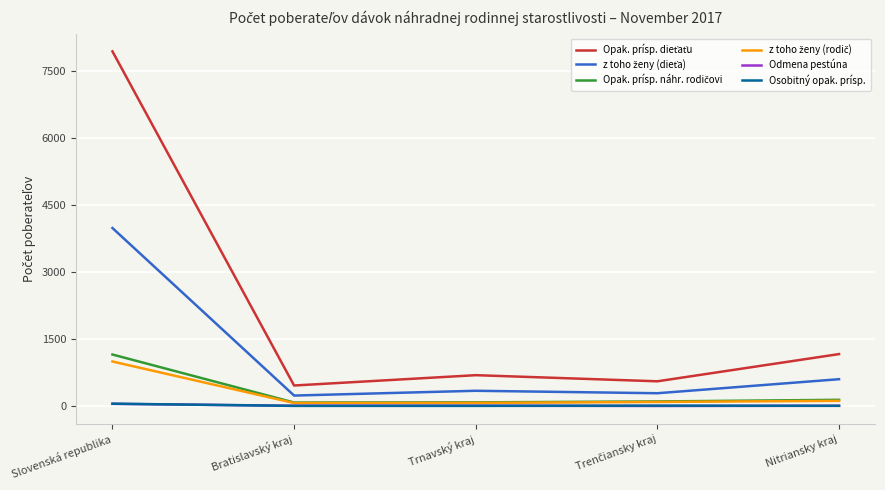

What is the minimum value shown in the chart?

4